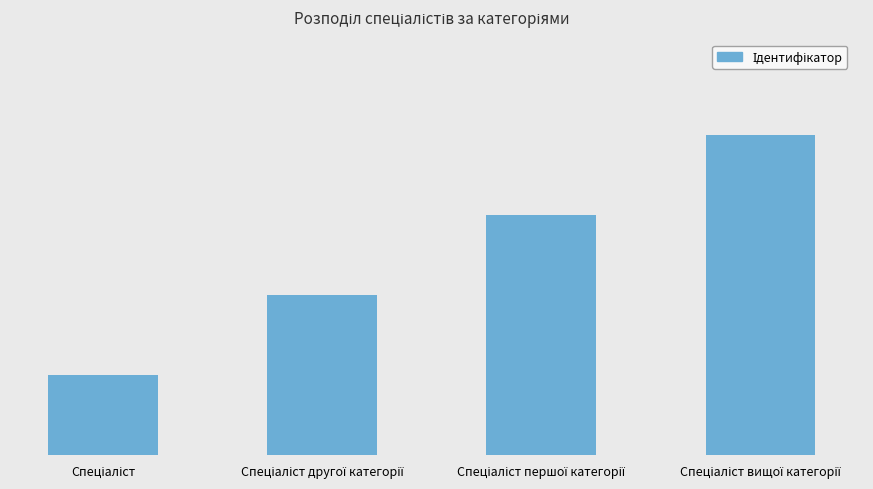

Reading left to right, what are all the values shown in this chart?

1	2	3	4